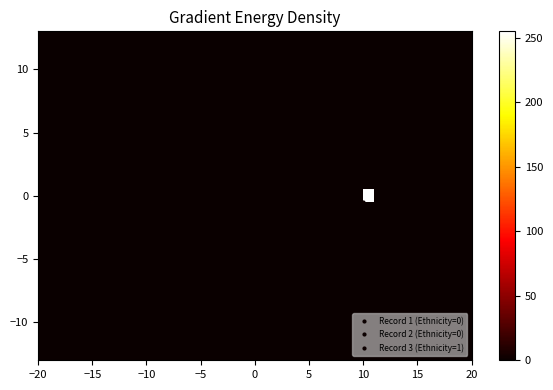

How many data points does each series have?

40